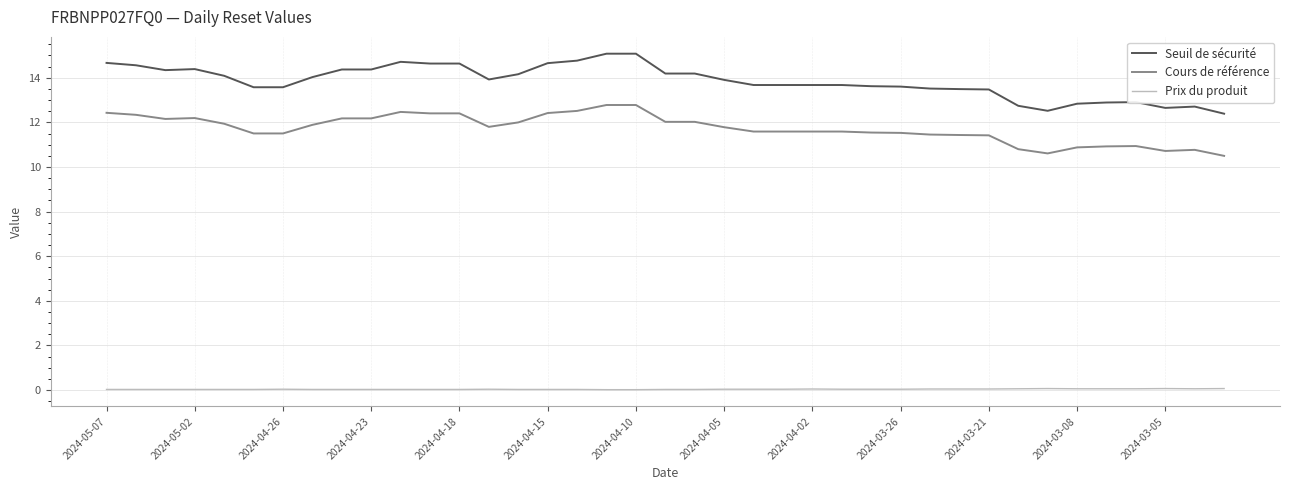

True or false: Cours de référence and Prix du produit cross at least once.

False